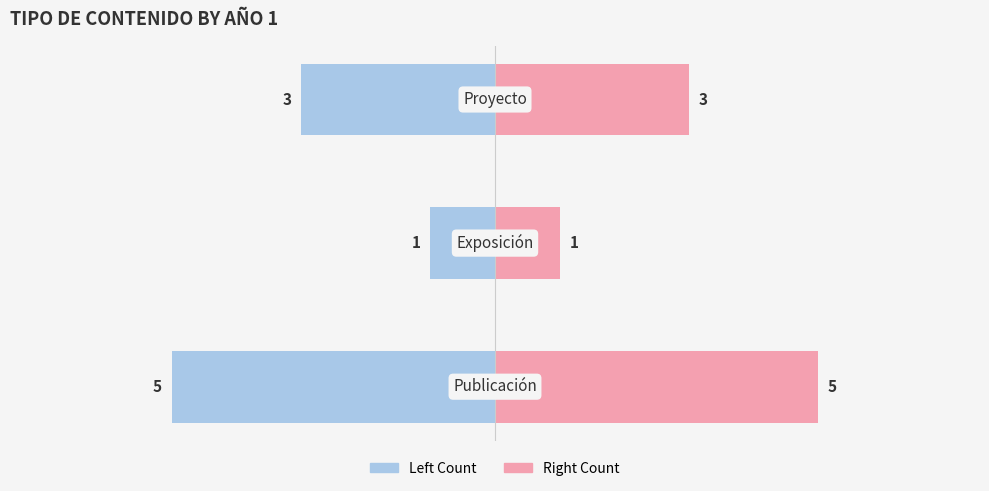

At how many categories does at least one series exceed -4?

3